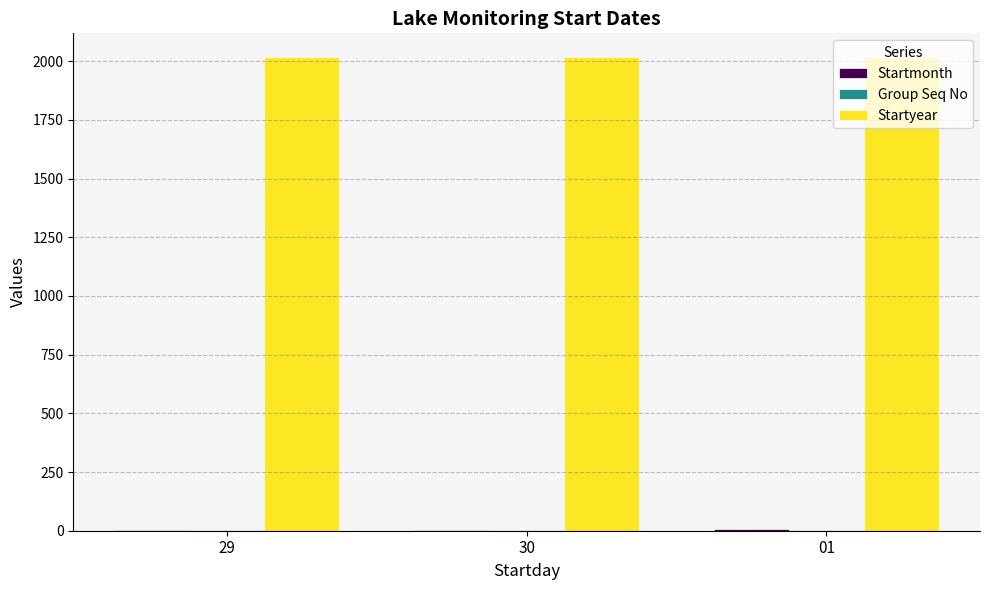

What is the greatest value displayed?

2018